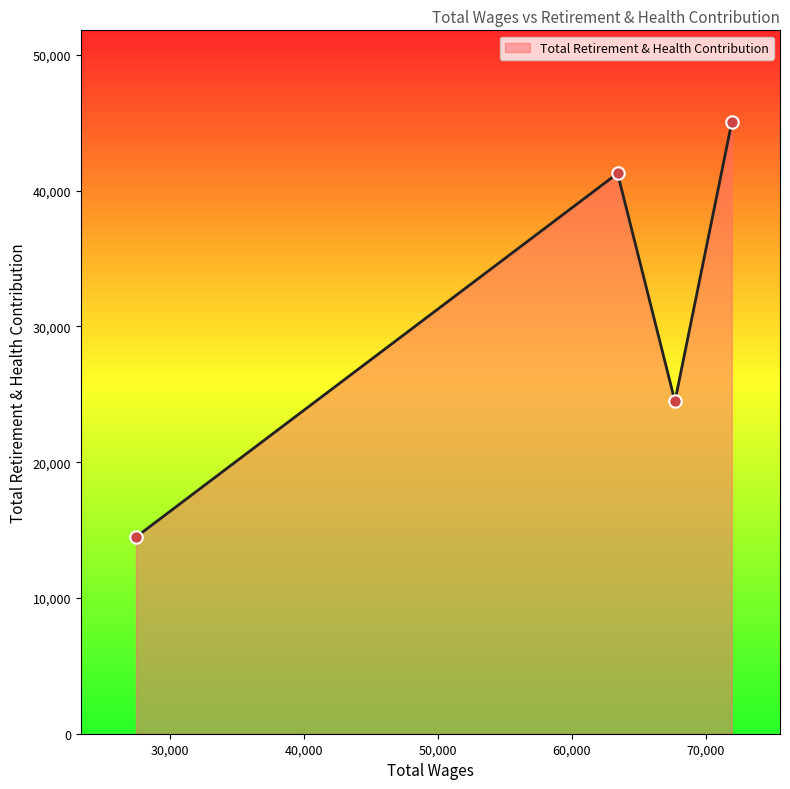

What is the greatest value displayed?

45048